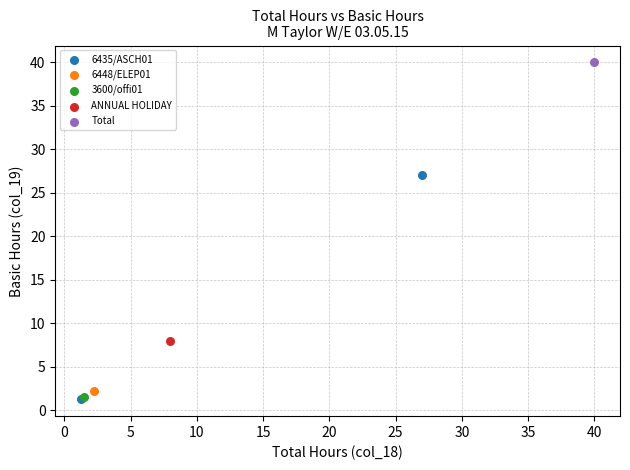

What are all the series names shown in the legend?

6435/ASCH01, 6448/ELEP01, 3600/offi01, ANNUAL HOLIDAY, Total